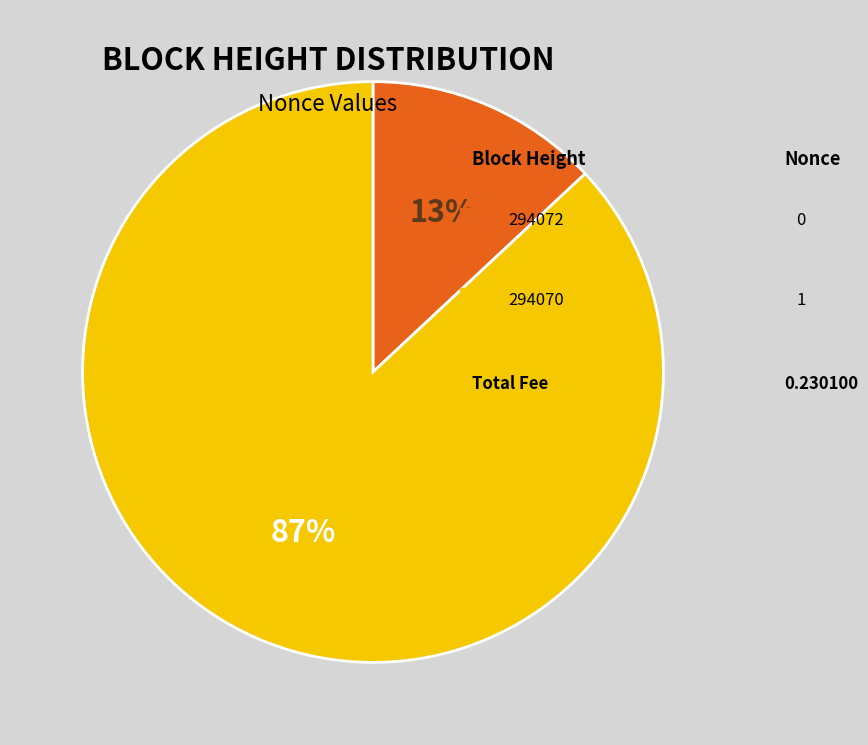

Does any single category account for the majority?

Yes